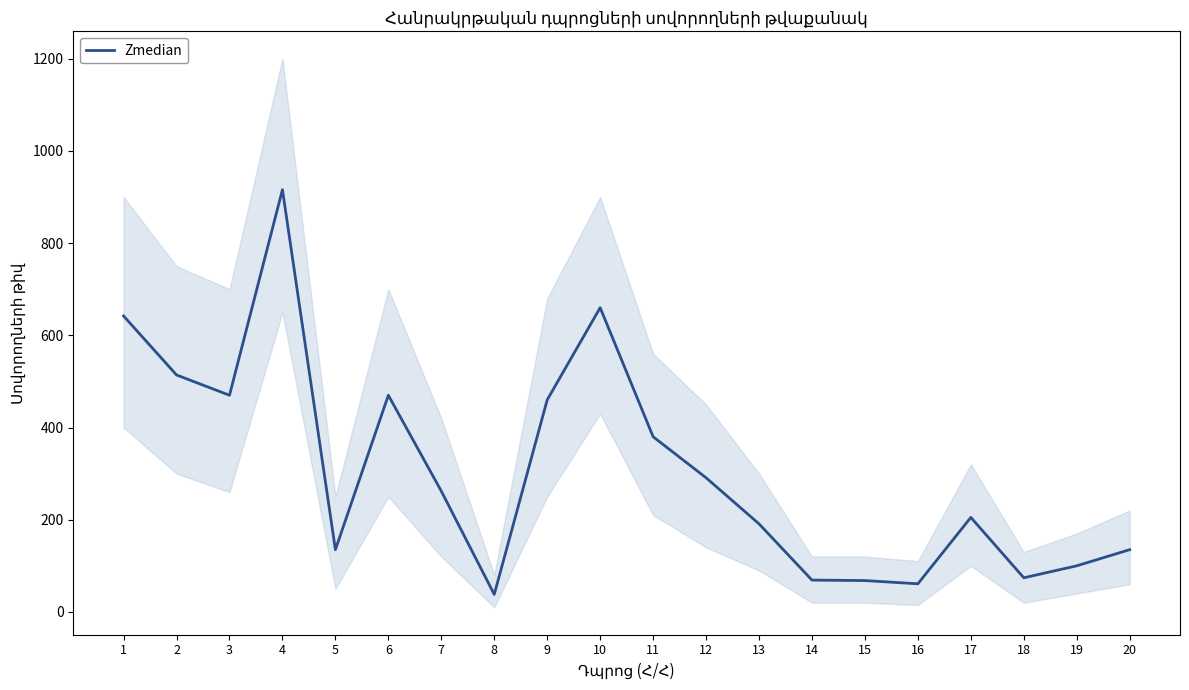

True or false: there are more than 2 points higher than both neighbors.

True